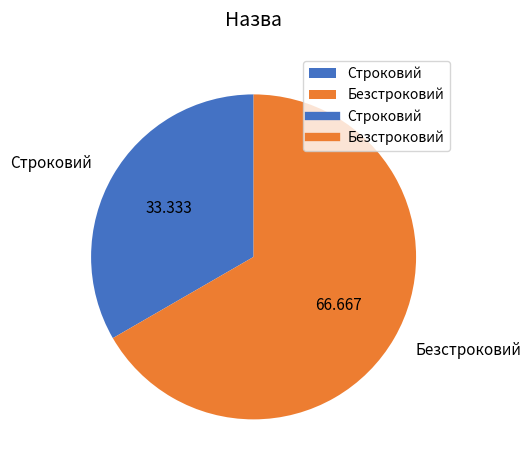

Rank the categories by value from lowest to highest.

Строковий, Безстроковий